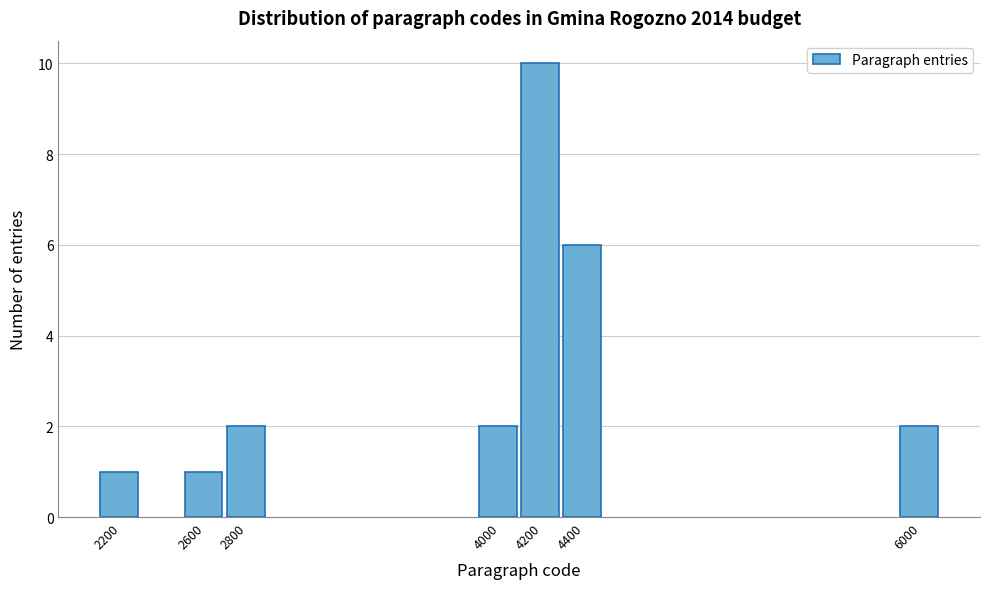

Reading left to right, transcribe all the data shown in this chart.

2200=1	2600=1	2800=2	4000=2	4200=10	4400=6	6000=2